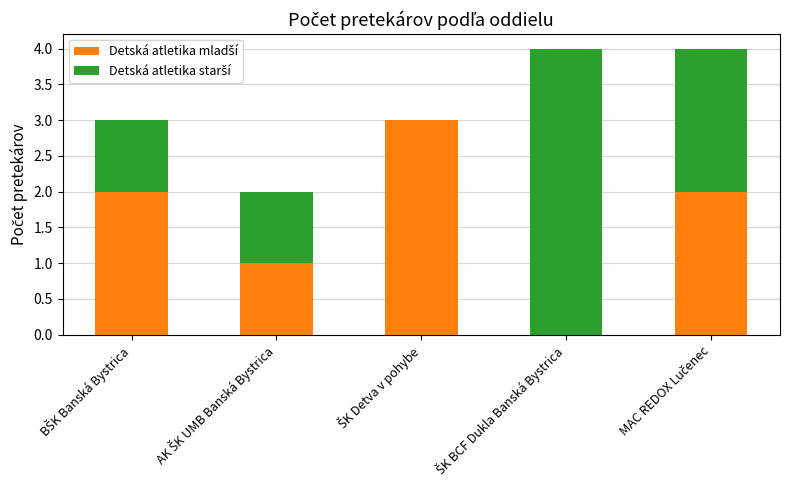

What is the difference between the maximum and minimum values in the Detská atletika mladší series?

3